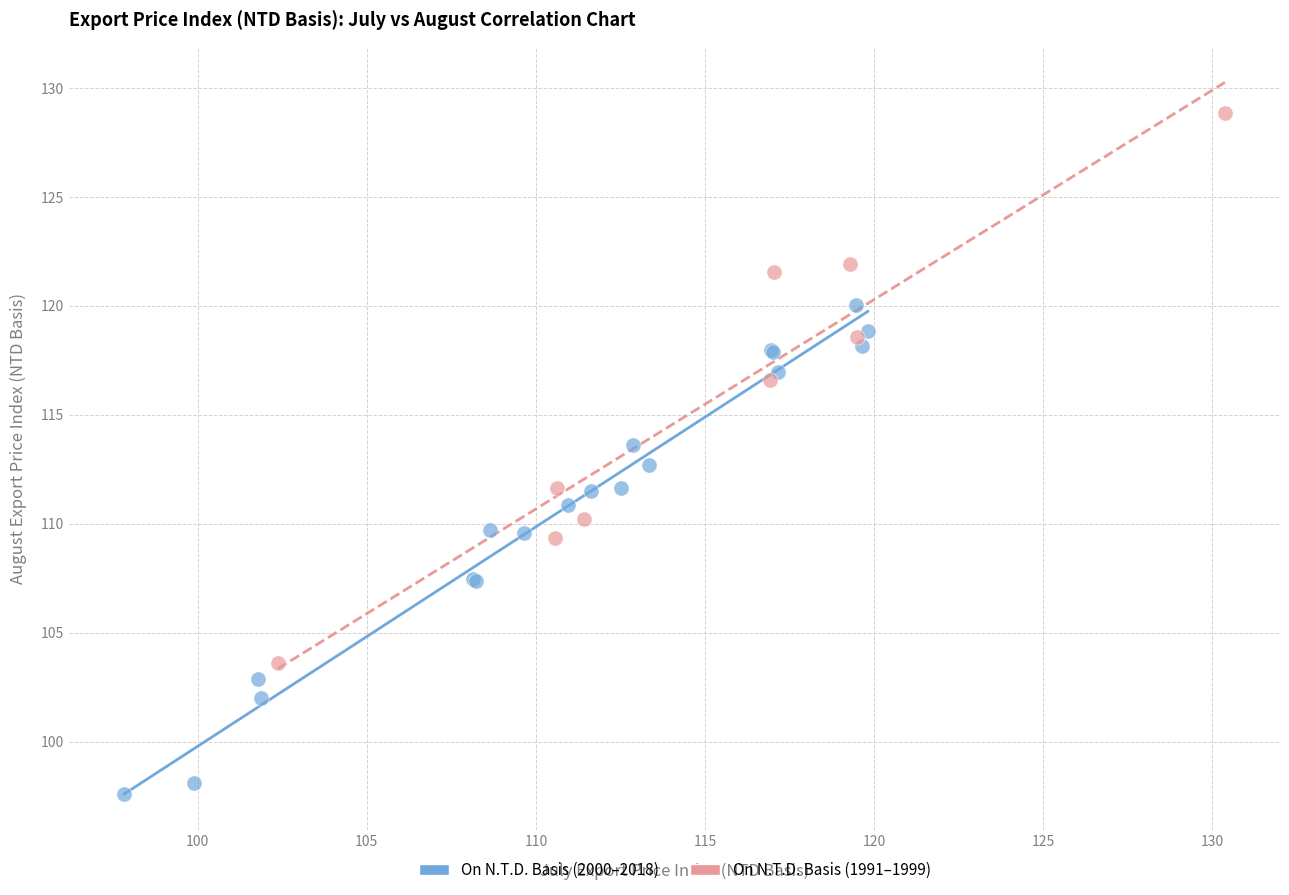

Which series contains the highest Y value?

On N.T.D. Basis (1991–1999)